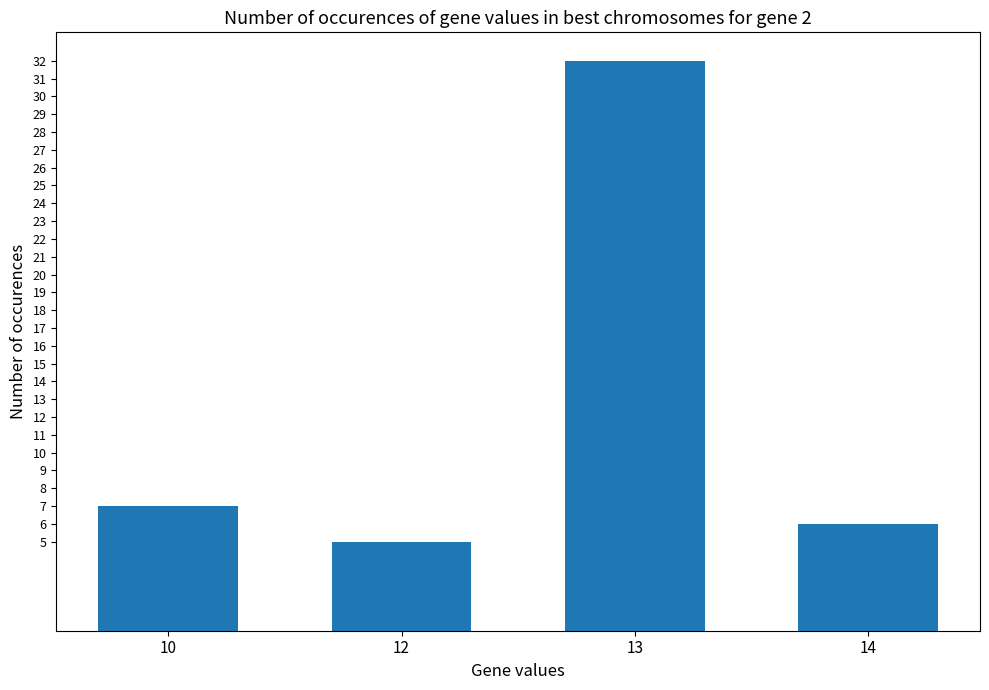

Rank the categories by value from lowest to highest.

12, 14, 10, 13